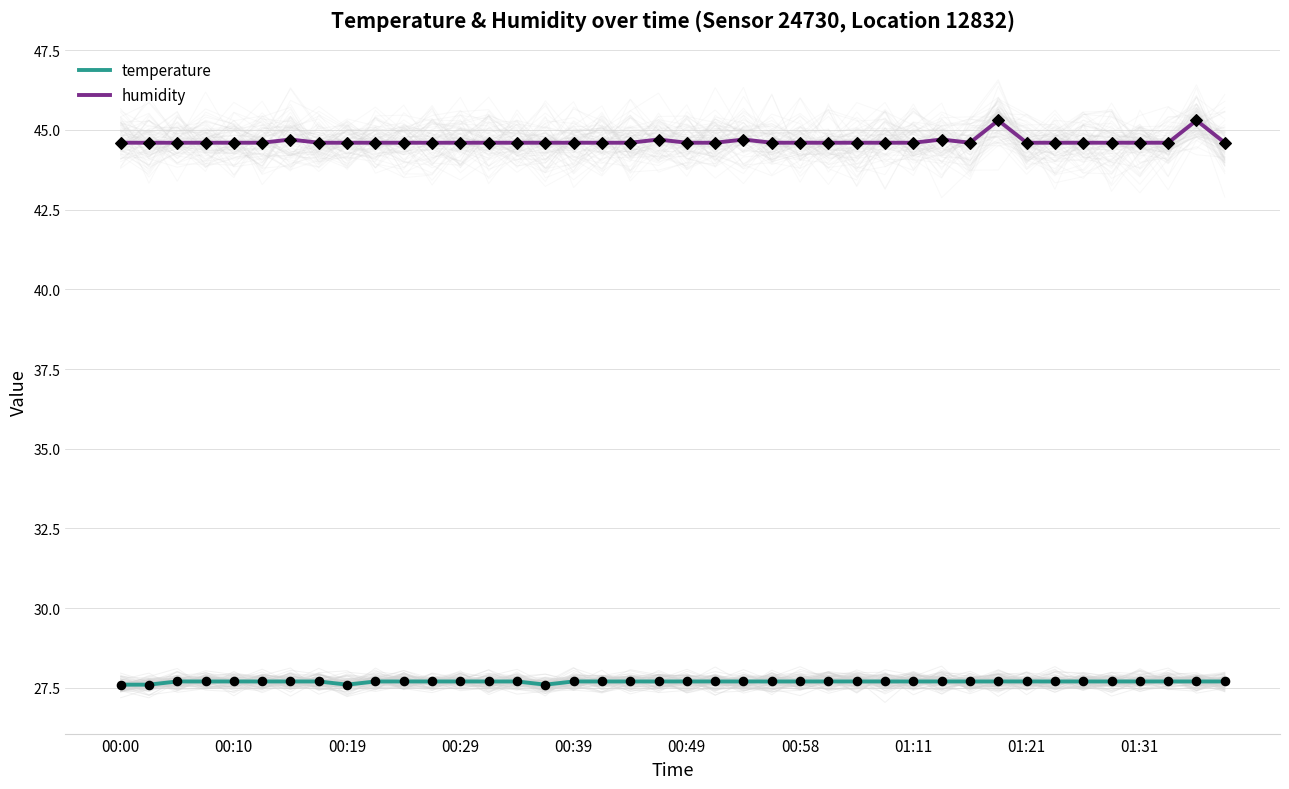

True or false: temperature and humidity intersect in this chart.

False